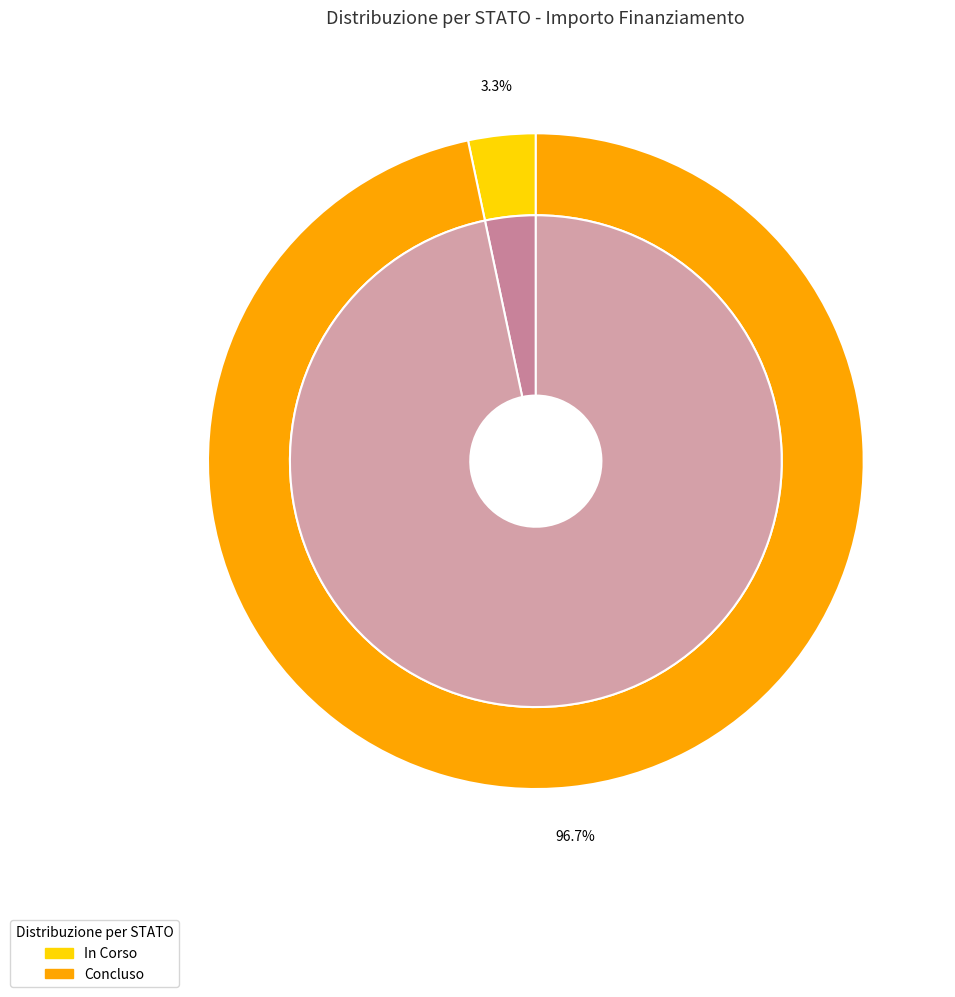

To the nearest percent, what portion does 28 represent?

3%